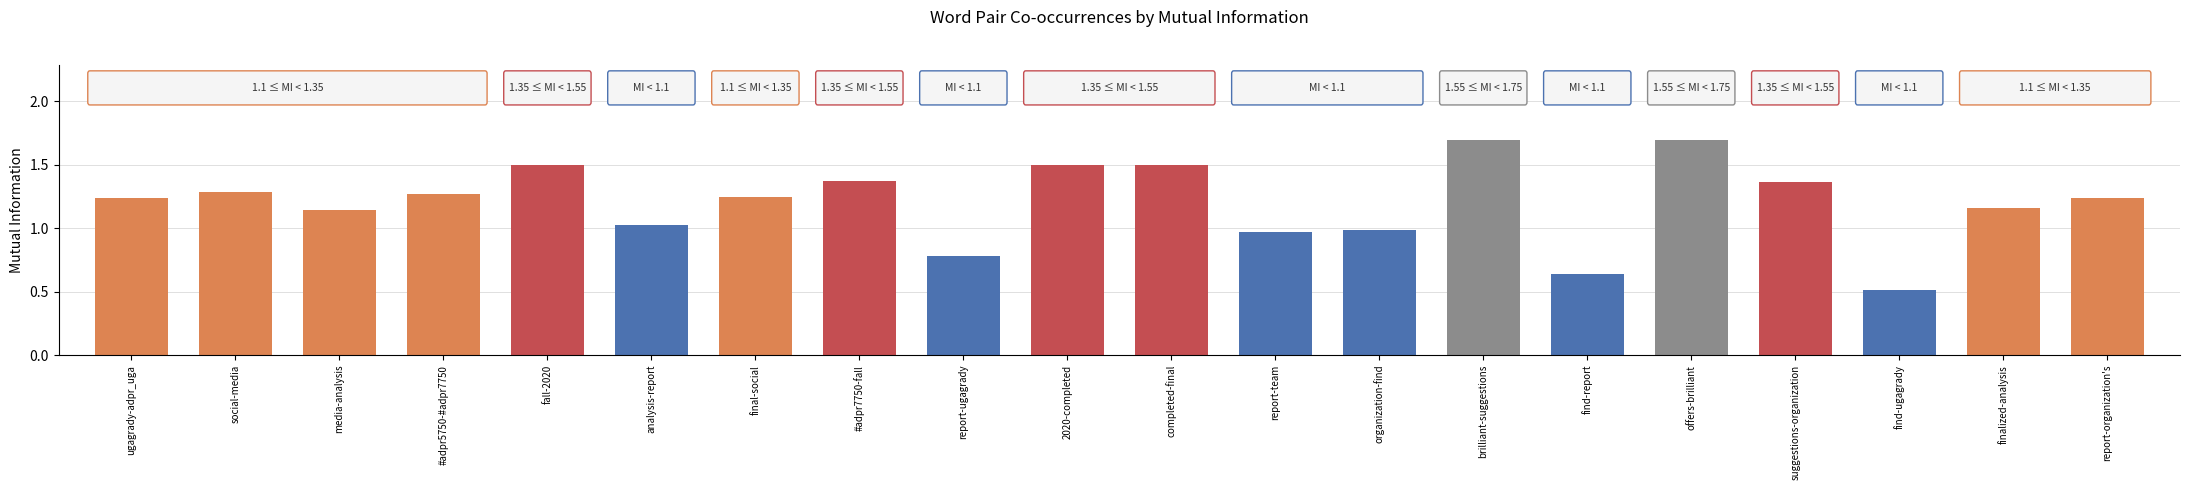

What is the approximate value at completed-final?

1.5